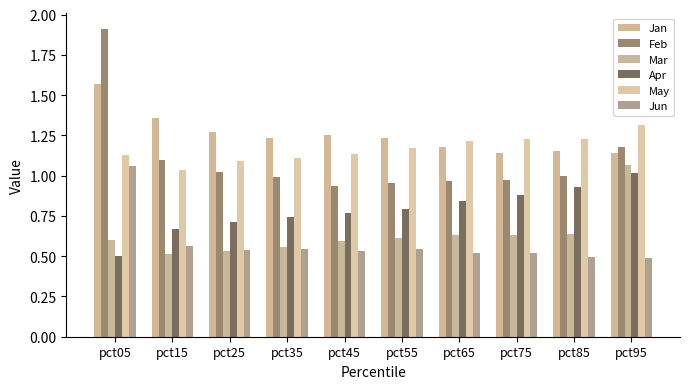

At how many categories does at least one series exceed 1?

10